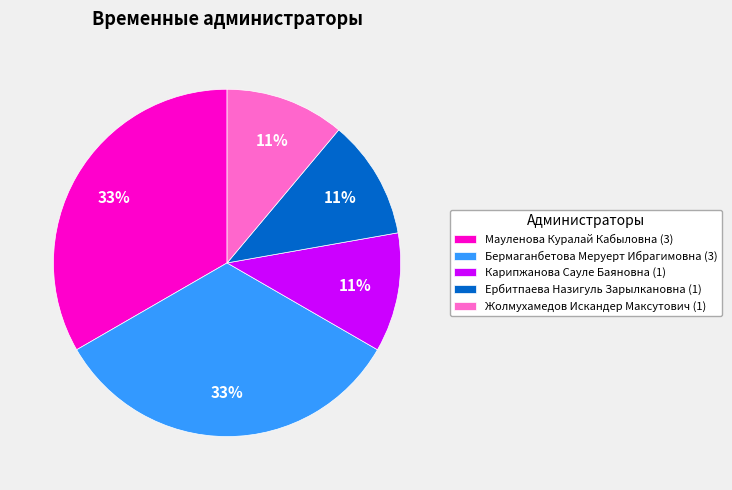

Between Жолмухамедов Искандер Максутович (1) and Мауленова Куралай Кабыловна (3), which is larger?

Мауленова Куралай Кабыловна (3)